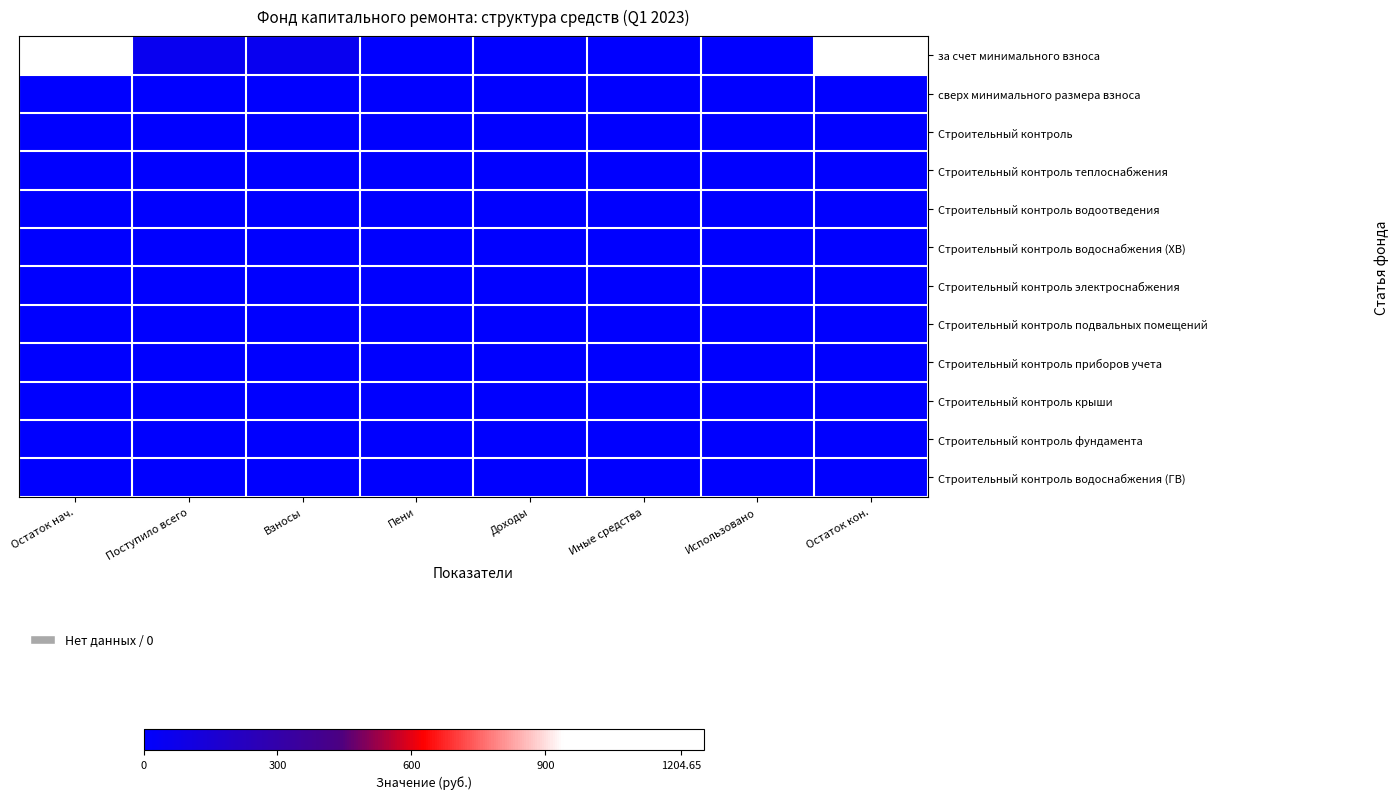

Reading right to left, extract all data points from this chart.

за счет минимального взноса: Остаток кон.=1254.7	Использовано=0.0	Иные средства=0.0	Доходы=0.0	Пени=0.0	Взносы=50.1	Поступило всего=50.1	Остаток нач.=1204.7
сверх минимального размера взноса: Остаток кон.=0.0	Использовано=0.0	Иные средства=0.0	Доходы=0.0	Пени=0.0	Взносы=0.0	Поступило всего=0.0	Остаток нач.=0.0
Строительный контроль: Остаток кон.=0.0	Использовано=0.0	Иные средства=0.0	Доходы=0.0	Пени=0.0	Взносы=0.0	Поступило всего=0.0	Остаток нач.=0.0
Строительный контроль теплоснабжения: Остаток кон.=0.0	Использовано=0.0	Иные средства=0.0	Доходы=0.0	Пени=0.0	Взносы=0.0	Поступило всего=0.0	Остаток нач.=0.0
Строительный контроль водоотведения: Остаток кон.=0.0	Использовано=0.0	Иные средства=0.0	Доходы=0.0	Пени=0.0	Взносы=0.0	Поступило всего=0.0	Остаток нач.=0.0
Строительный контроль водоснабжения (ХВ): Остаток кон.=0.0	Использовано=0.0	Иные средства=0.0	Доходы=0.0	Пени=0.0	Взносы=0.0	Поступило всего=0.0	Остаток нач.=0.0
Строительный контроль электроснабжения: Остаток кон.=0.0	Использовано=0.0	Иные средства=0.0	Доходы=0.0	Пени=0.0	Взносы=0.0	Поступило всего=0.0	Остаток нач.=0.0
Строительный контроль подвальных помещений: Остаток кон.=0.0	Использовано=0.0	Иные средства=0.0	Доходы=0.0	Пени=0.0	Взносы=0.0	Поступило всего=0.0	Остаток нач.=0.0
Строительный контроль приборов учета: Остаток кон.=0.0	Использовано=0.0	Иные средства=0.0	Доходы=0.0	Пени=0.0	Взносы=0.0	Поступило всего=0.0	Остаток нач.=0.0
Строительный контроль крыши: Остаток кон.=0.0	Использовано=0.0	Иные средства=0.0	Доходы=0.0	Пени=0.0	Взносы=0.0	Поступило всего=0.0	Остаток нач.=0.0
Строительный контроль фундамента: Остаток кон.=0.0	Использовано=0.0	Иные средства=0.0	Доходы=0.0	Пени=0.0	Взносы=0.0	Поступило всего=0.0	Остаток нач.=0.0
Строительный контроль водоснабжения (ГВ): Остаток кон.=0.0	Использовано=0.0	Иные средства=0.0	Доходы=0.0	Пени=0.0	Взносы=0.0	Поступило всего=0.0	Остаток нач.=0.0